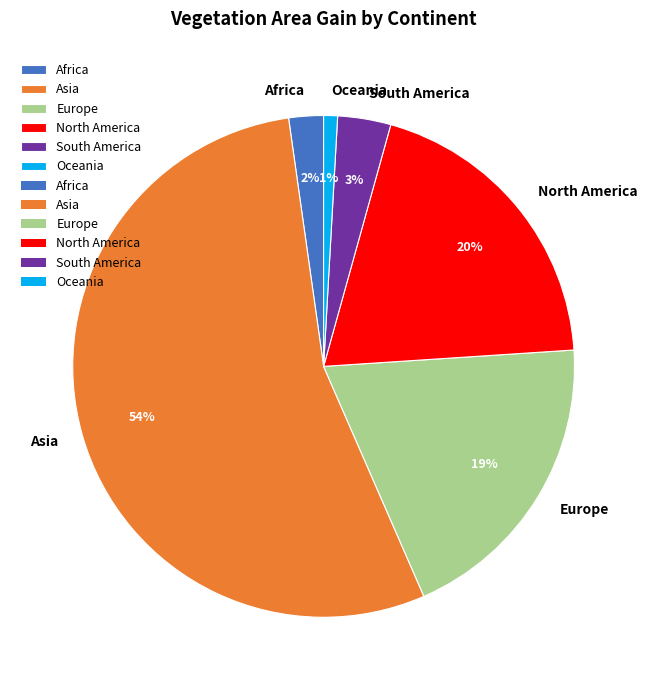

Which has a higher value, Africa or Asia?

Asia